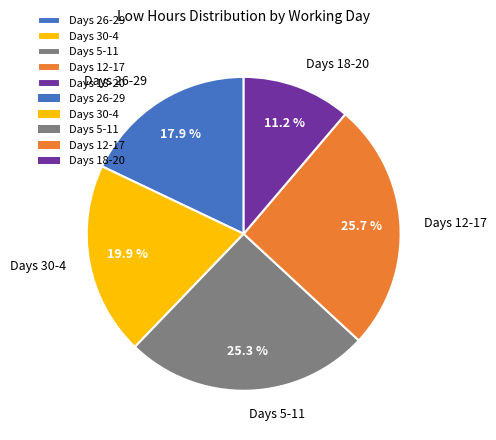

Which has a higher value, Days 5-11 or Days 26-29?

Days 5-11